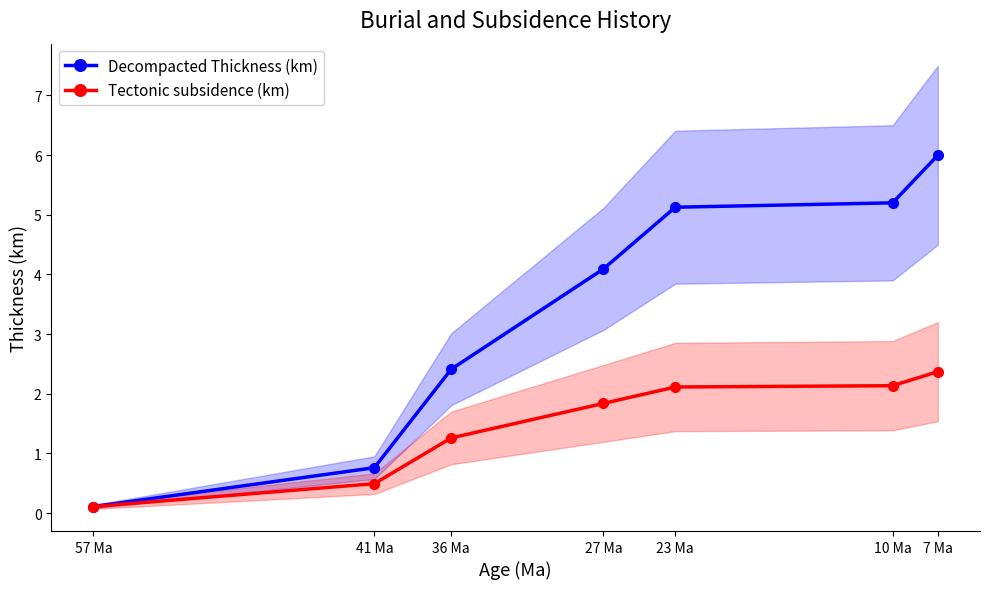

What is the difference between the maximum and minimum values in the Decompacted Thickness (km) series?

5.9